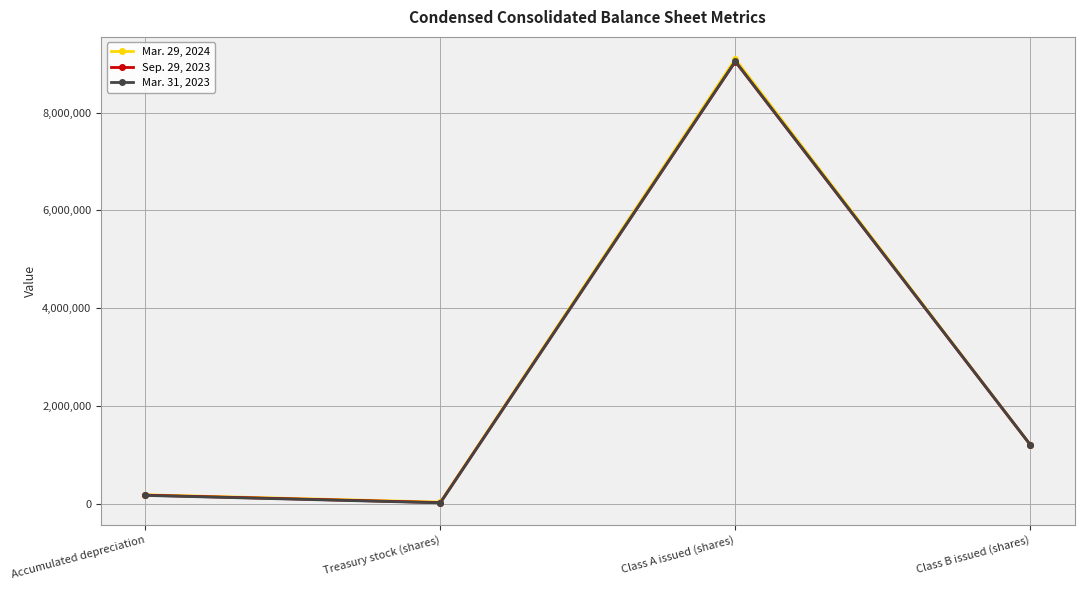

What is the label of the 4th point from the left?

Class B issued (shares)